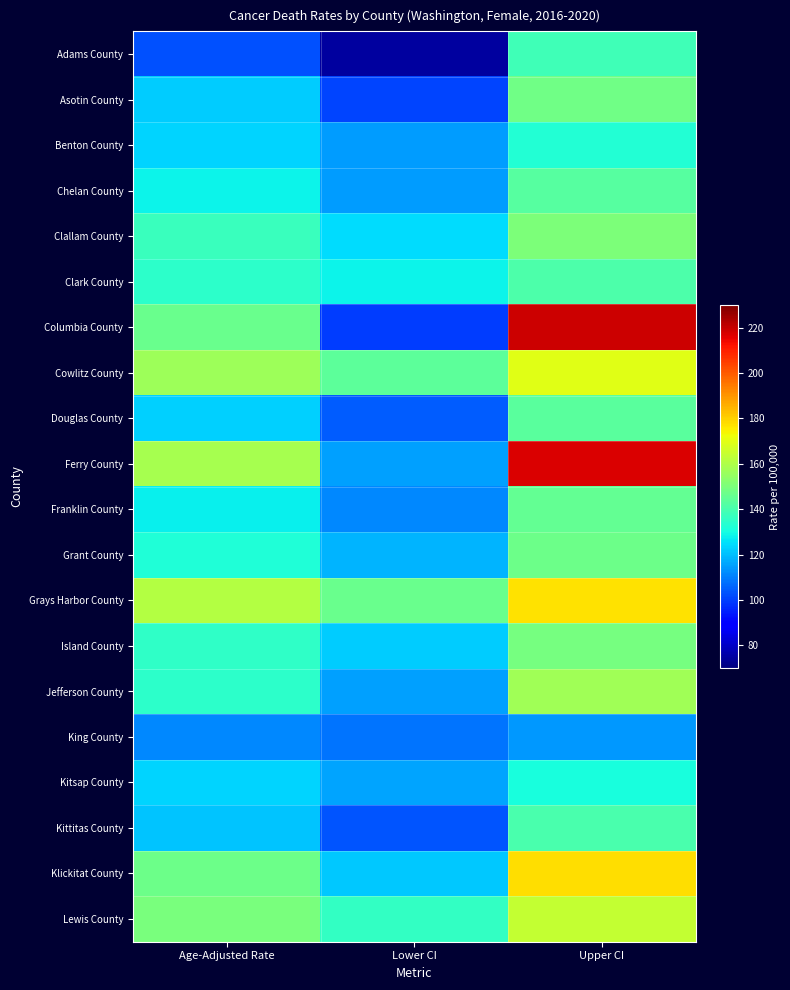

Between Age-Adjusted Rate and Upper CI, which series saw the biggest shift?

Columbia County